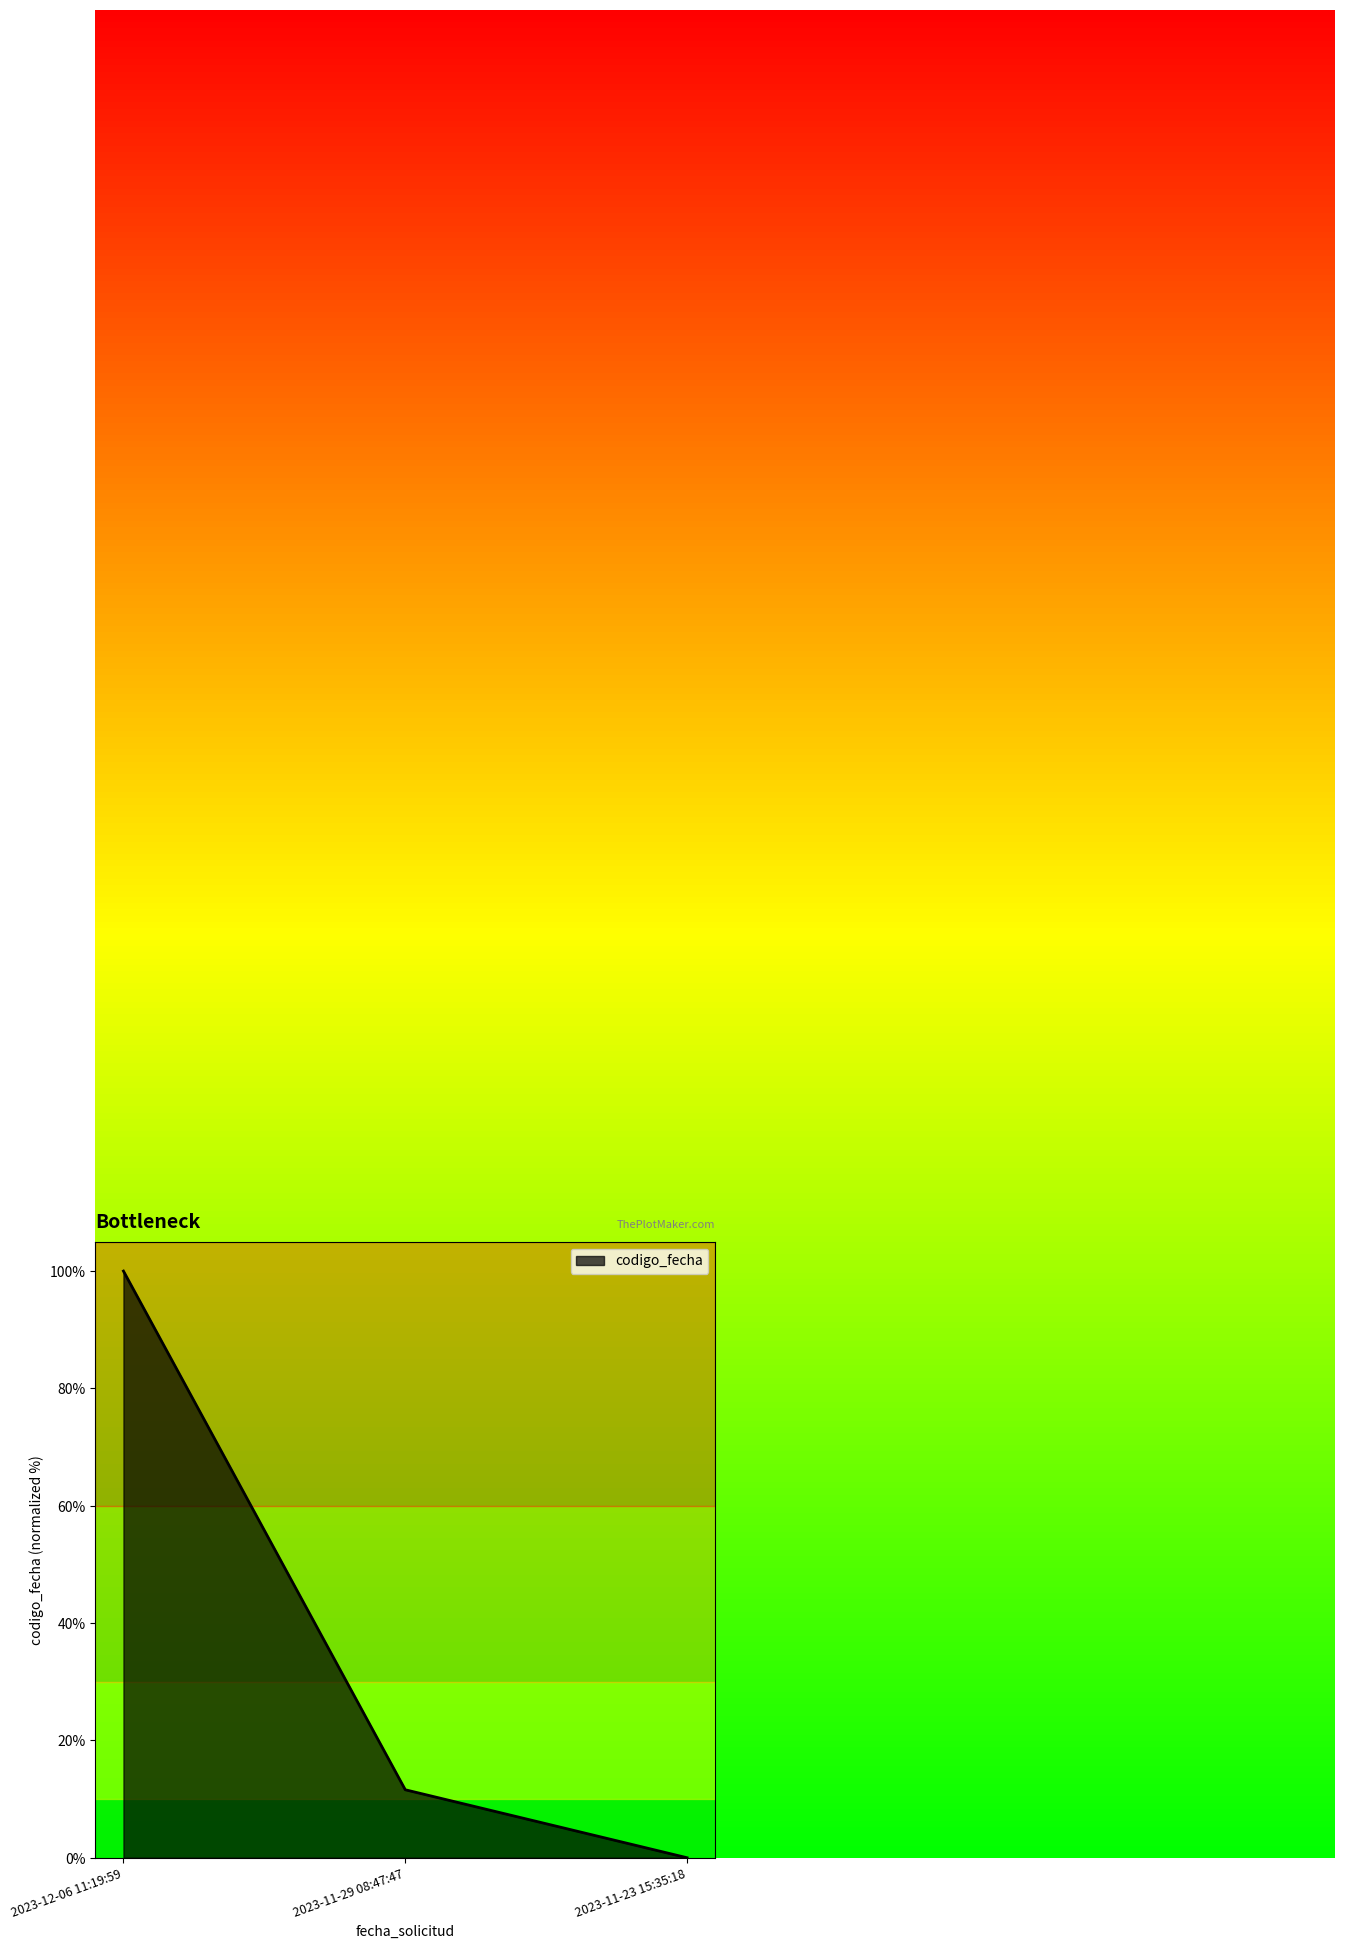

Rank the categories by value from lowest to highest.

2023-11-23 15:35:18, 2023-11-29 08:47:47, 2023-12-06 11:19:59